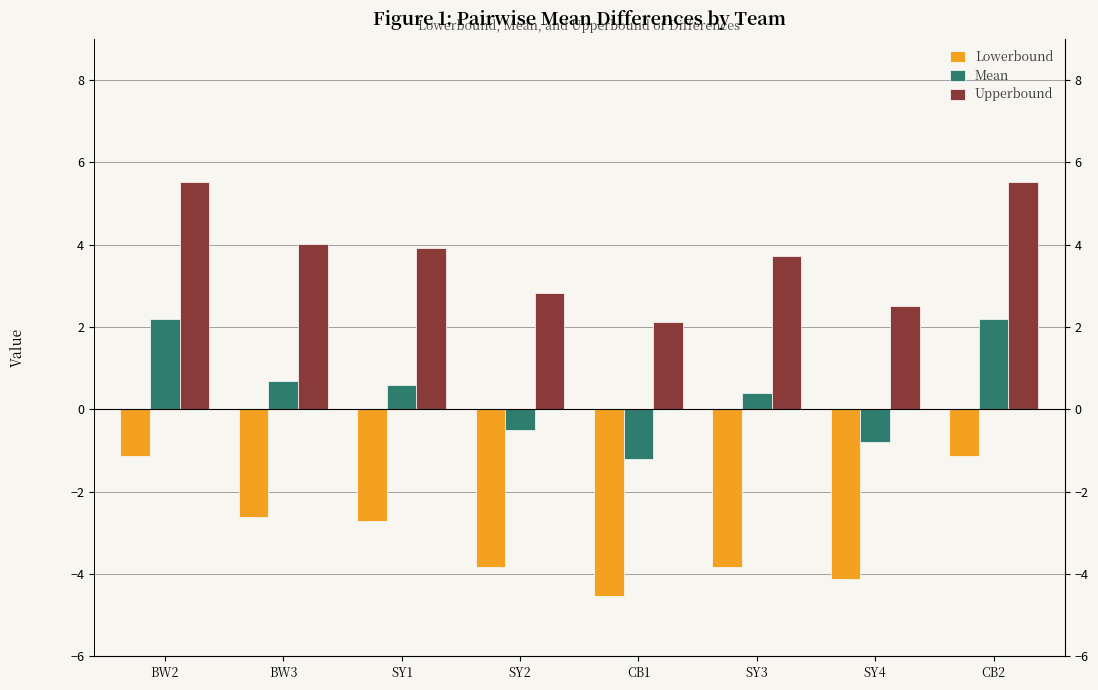

At which label does Mean reach its minimum?

CB1